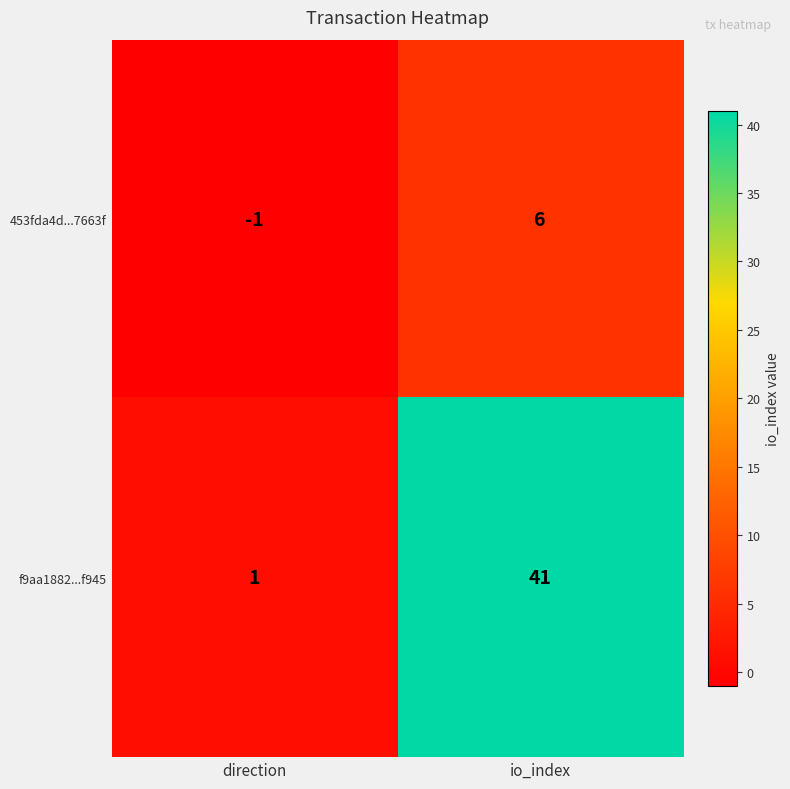

How many positive values does the 453fda4d...7663f series have?

1